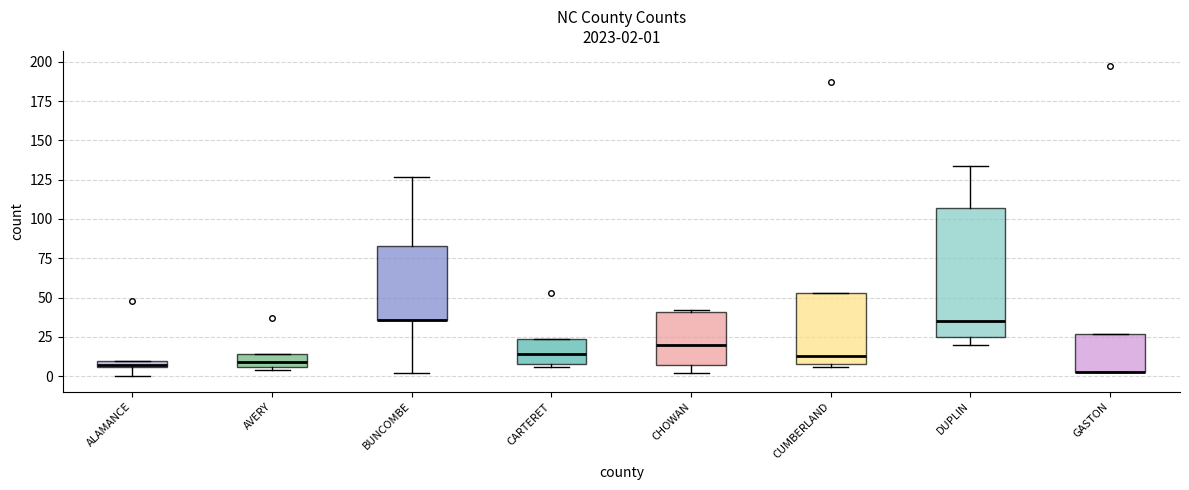

Which box is the tallest, from its lower edge to its upper edge?

DUPLIN